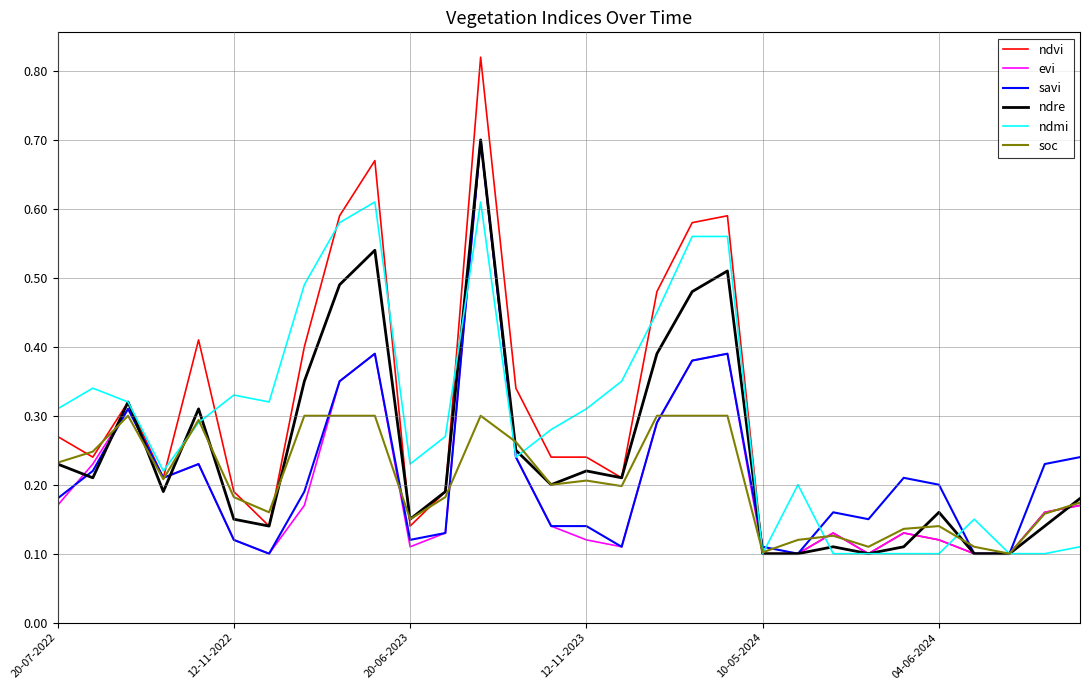

Which series has the largest range (max minus min)?

ndvi